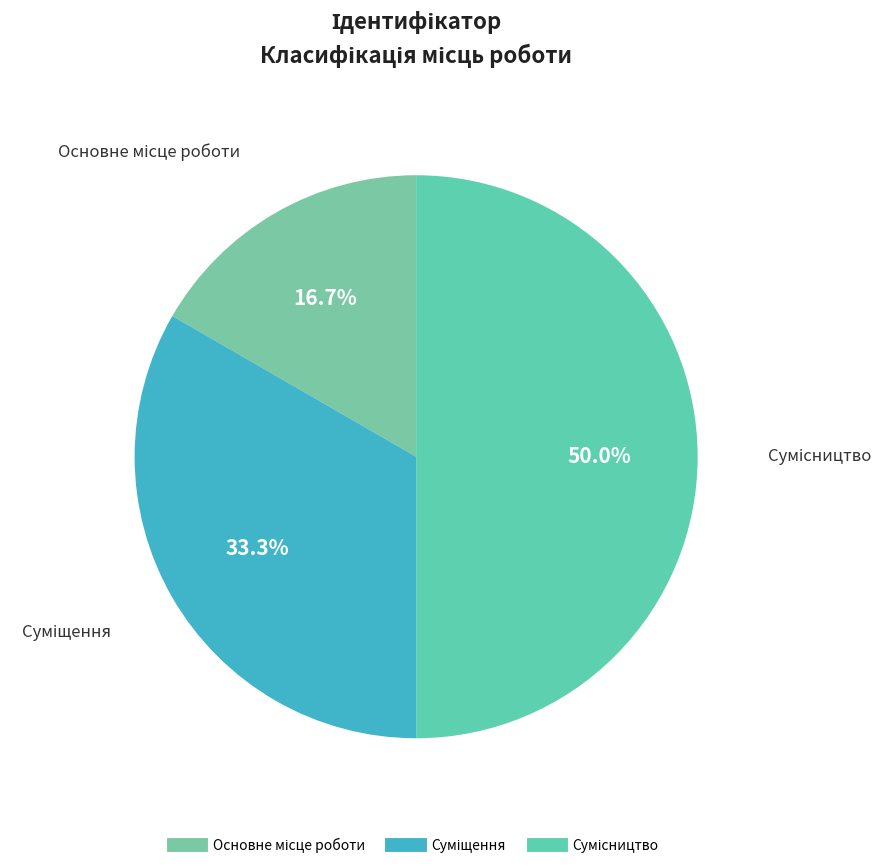

To the nearest percent, what is the difference between the largest and smallest slice percentages?

33%